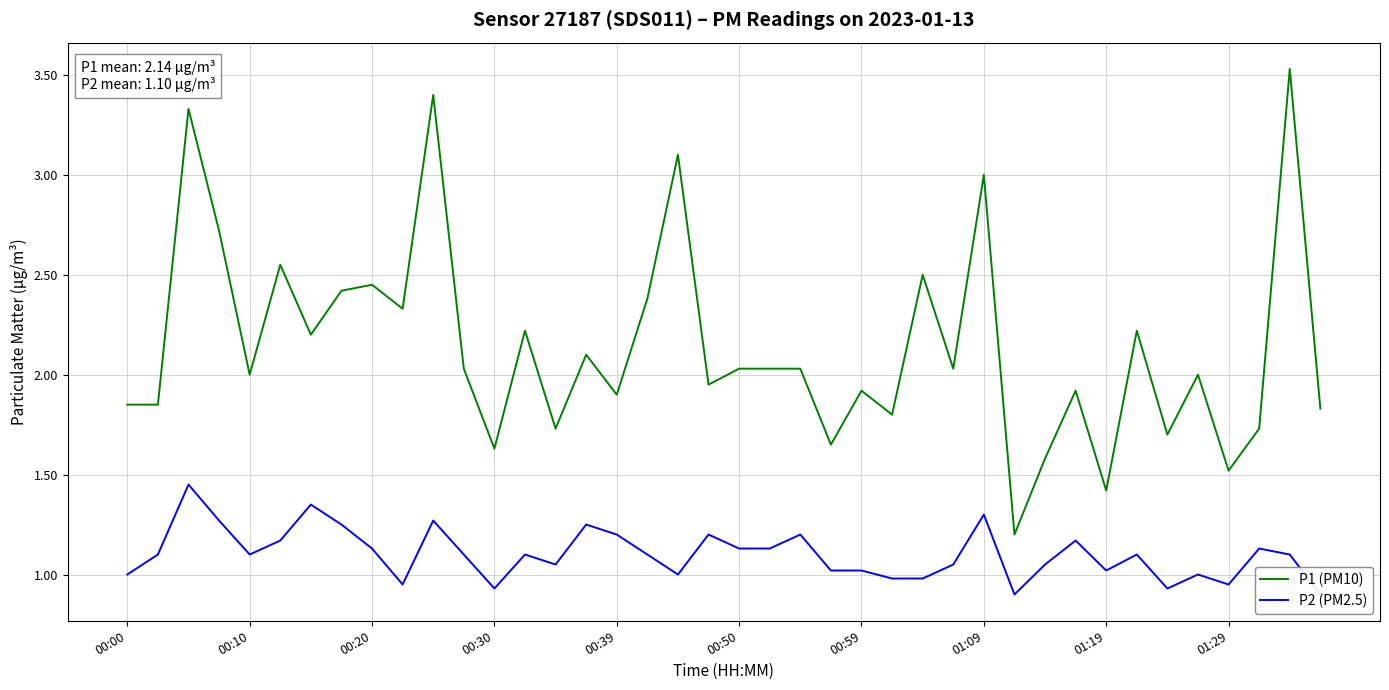

What is the greatest value displayed?

3.5